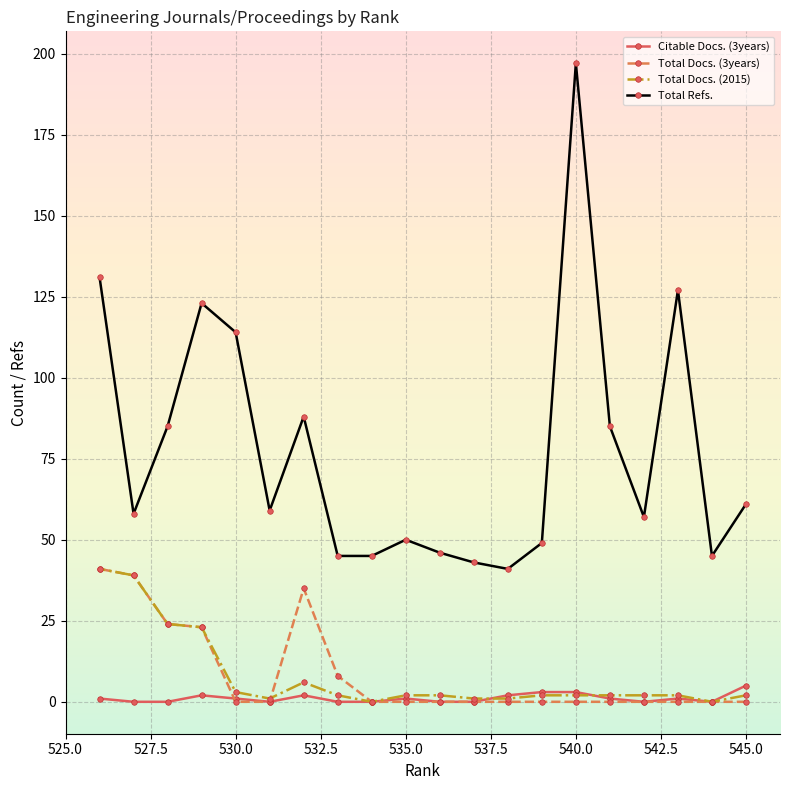

Reading right to left, extract all data points from this chart.

Citable Docs. (3years): 5	0	1	0	1	3	3	2	0	0	1	0	0	2	0	1	2	0	0	1
Total Docs. (3years): 0	0	0	0	0	0	0	0	0	0	0	0	8	35	0	0	23	24	39	41
Total Docs. (2015): 2	0	2	2	2	2	2	1	1	2	2	0	2	6	1	3	23	24	39	41
Total Refs.: 61	45	127	57	85	197	49	41	43	46	50	45	45	88	59	114	123	85	58	131